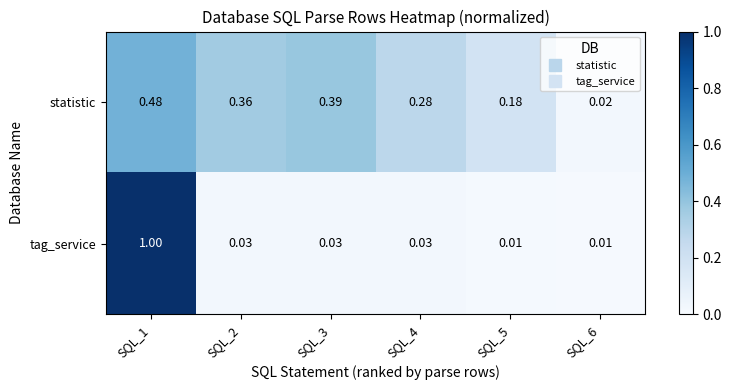

Which series has the largest total across all categories?

statistic